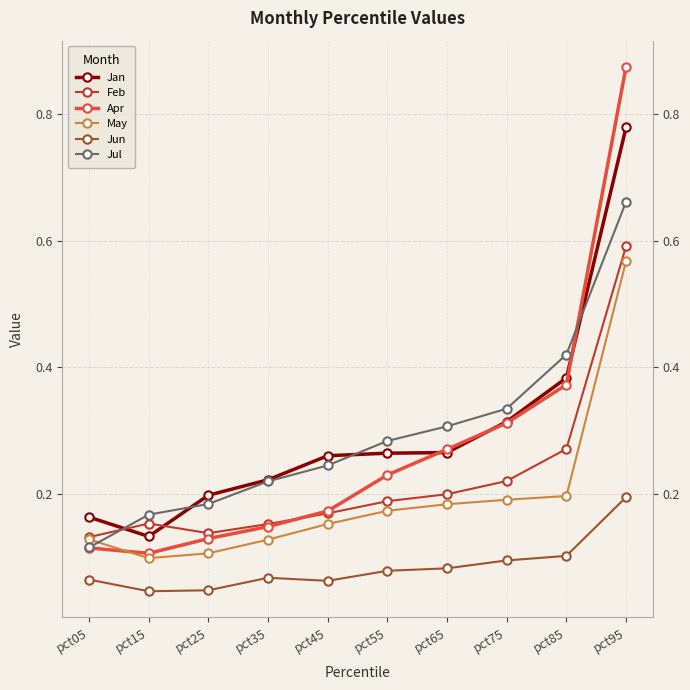

What is the value of the Feb point at the 9th from the left?

0.3